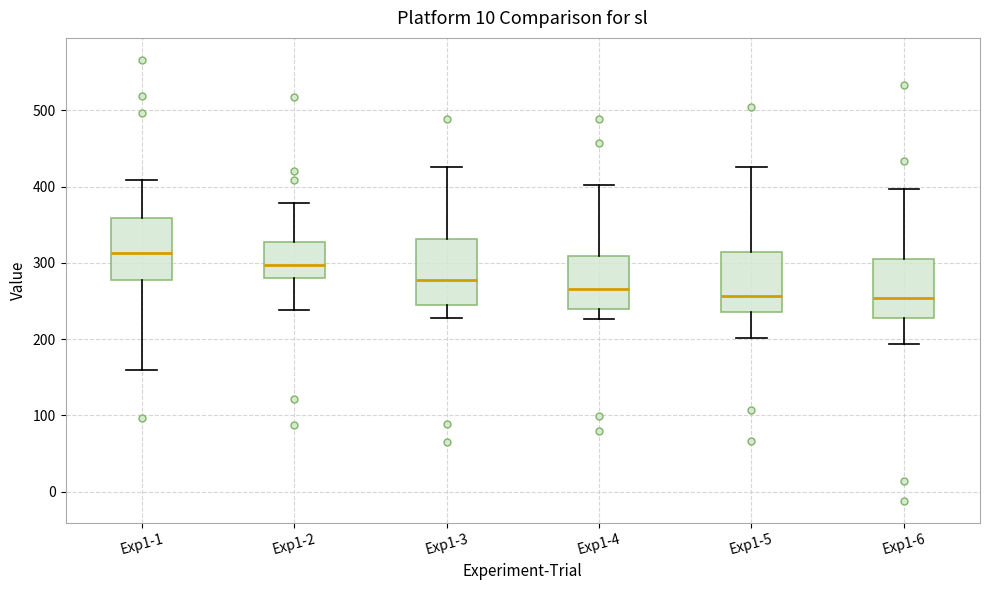

Reading left to right, transcribe this box plot: for each box, give where its median line is, the range the box spans, and where its two whiskers end, as read against the y-axis. The values are not printed on the chart, so give them approximately, as read against the axis.

Exp1-1: median 310, box 280 to 360, whiskers 160 to 410
Exp1-2: median 300, box 280 to 330, whiskers 240 to 380
Exp1-3: median 280, box 250 to 330, whiskers 230 to 430
Exp1-4: median 270, box 240 to 310, whiskers 230 to 400
Exp1-5: median 260, box 240 to 310, whiskers 200 to 430
Exp1-6: median 250, box 230 to 310, whiskers 190 to 400